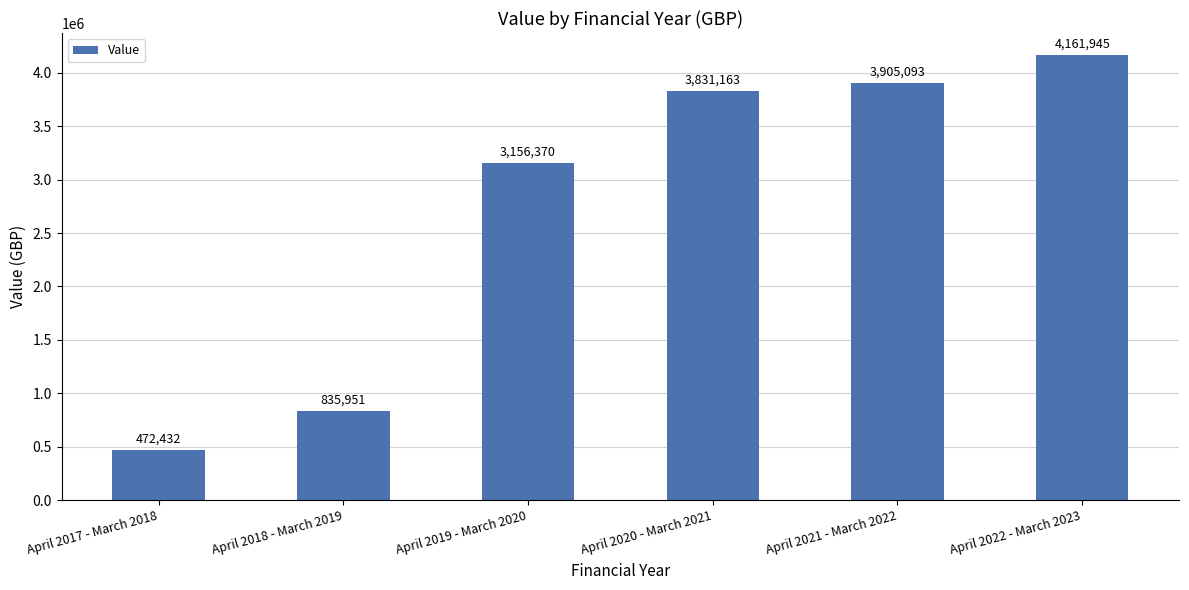

Reading right to left, what are all the values shown in this chart?

4161945	3905093	3831163	3156370	835951	472432